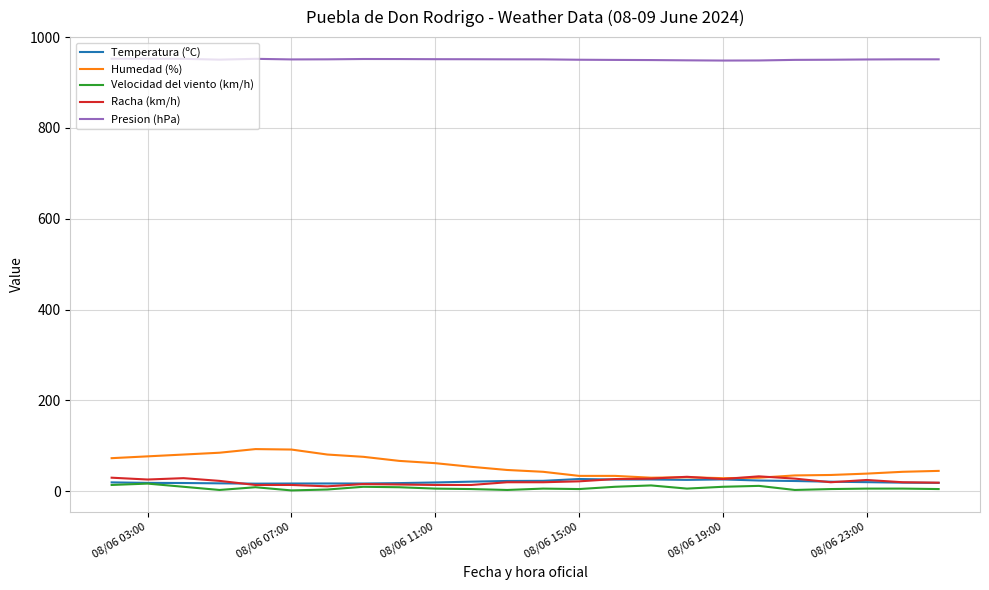

What is the maximum value for Racha (km/h)?

33.0